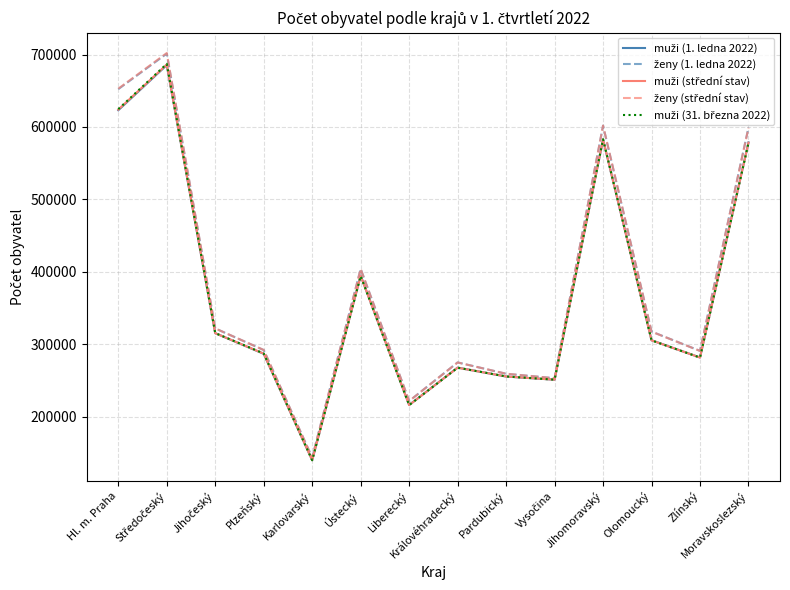

What is the total value across all series at Ústecký?

1991426